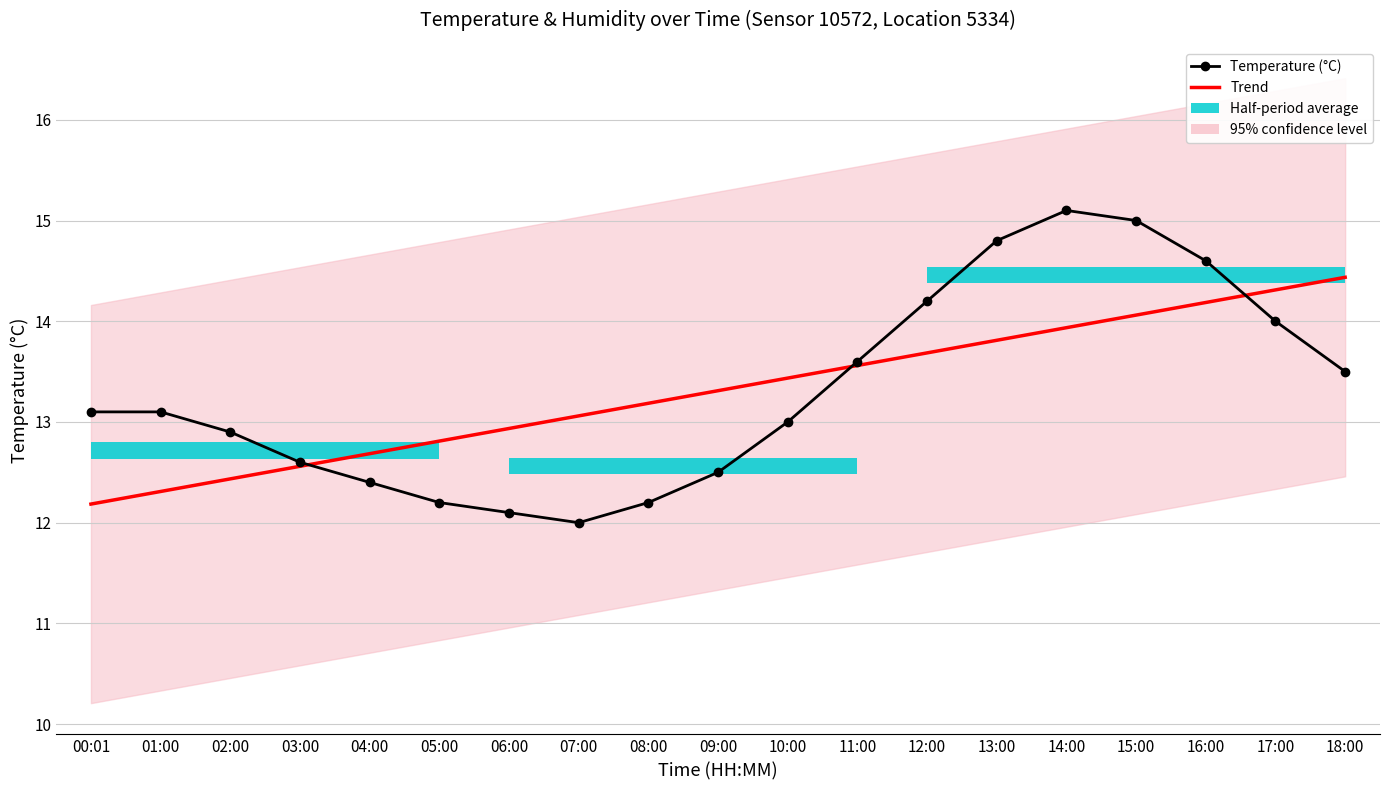

List the labels in order of Temperature (°C) value, smallest first.

07:00, 06:00, 05:00, 08:00, 04:00, 09:00, 03:00, 02:00, 10:00, 00:01, 01:00, 18:00, 11:00, 17:00, 12:00, 16:00, 13:00, 15:00, 14:00